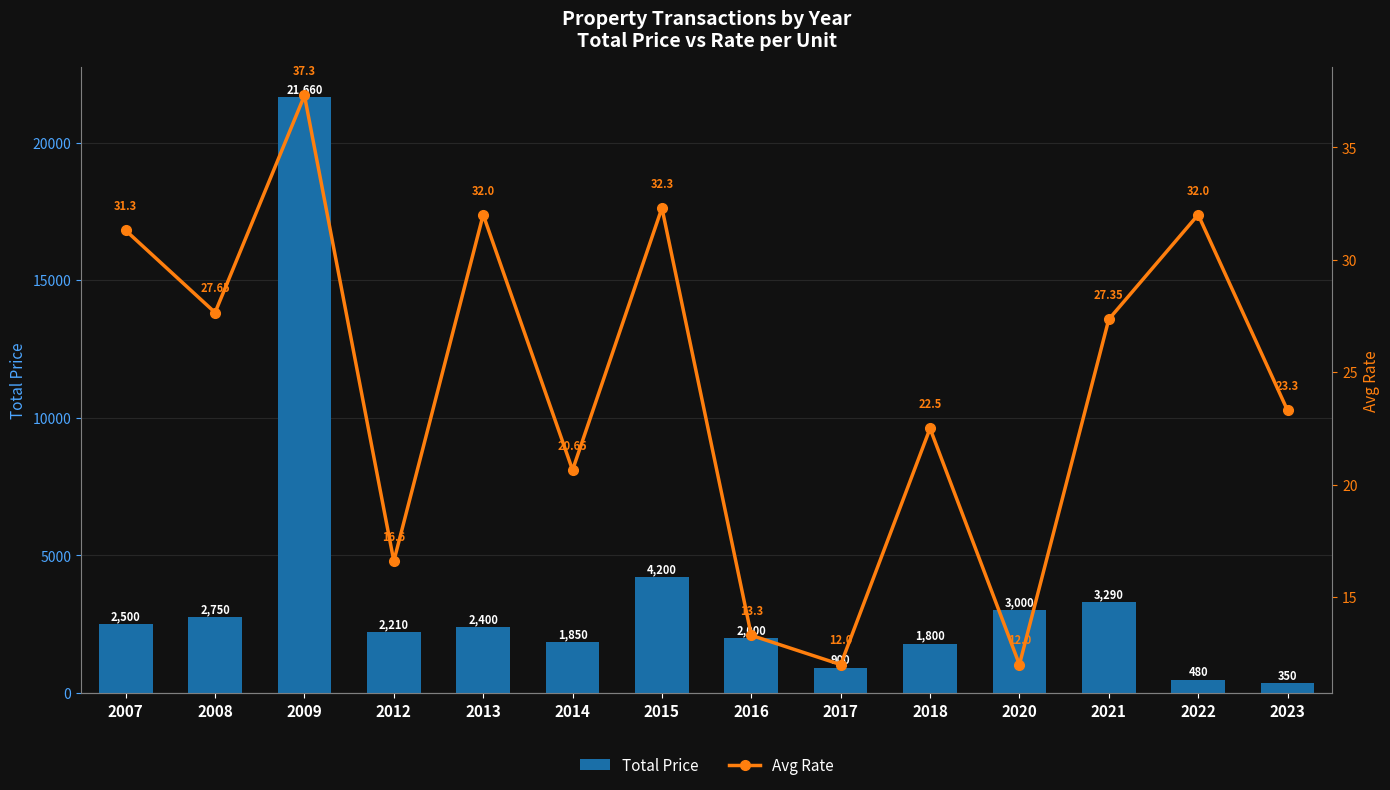

At 2022, list the series in order from smallest to largest.

Avg Rate, Total Price